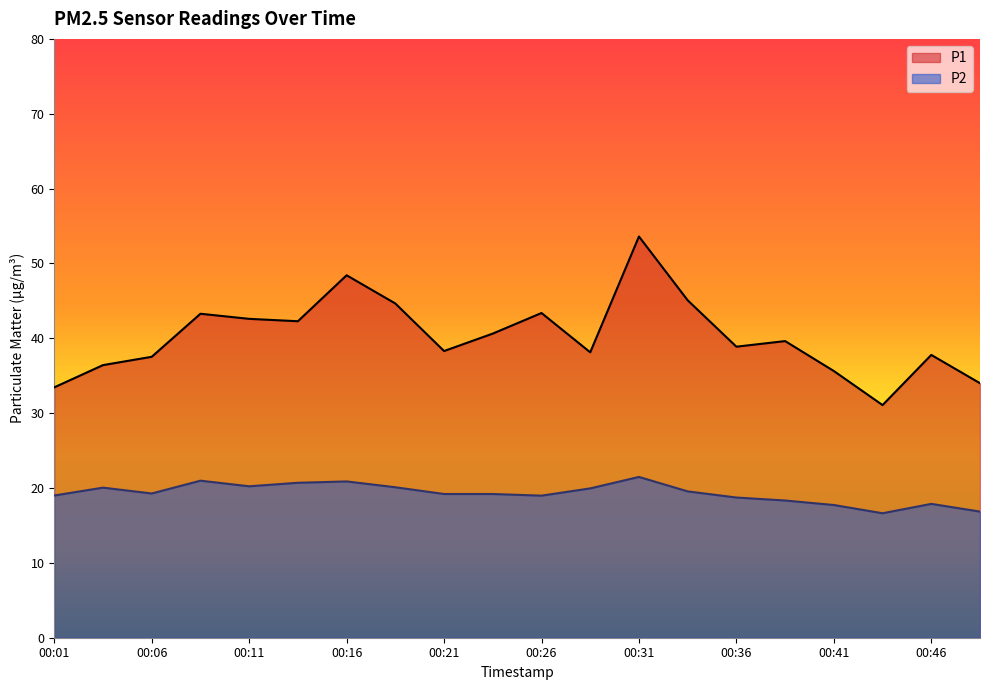

What is the total value across all series at 00:26?

62.4